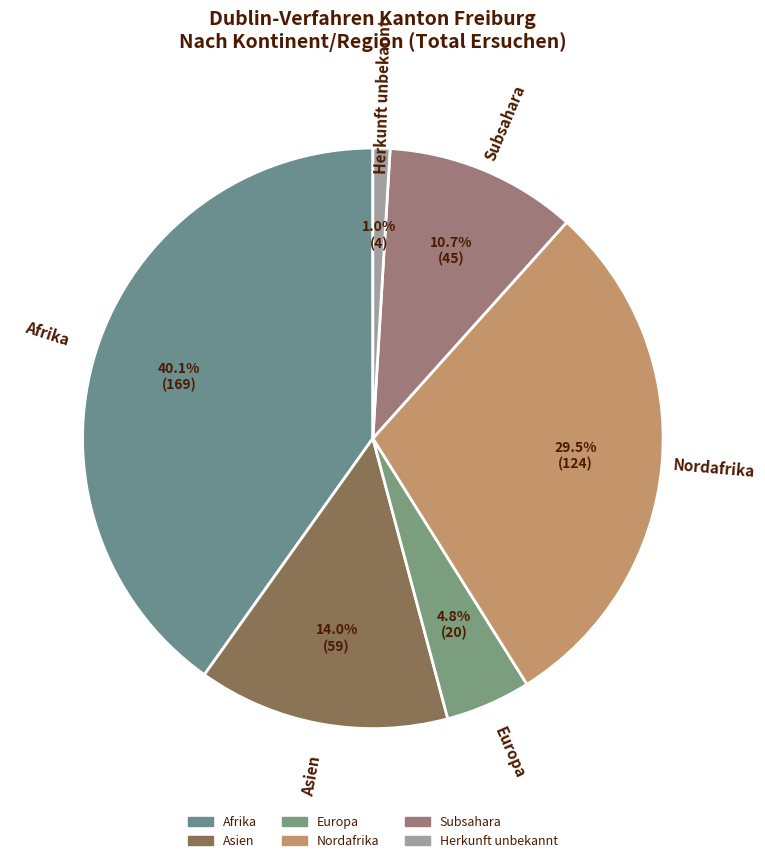

Is there a majority slice in this chart?

No